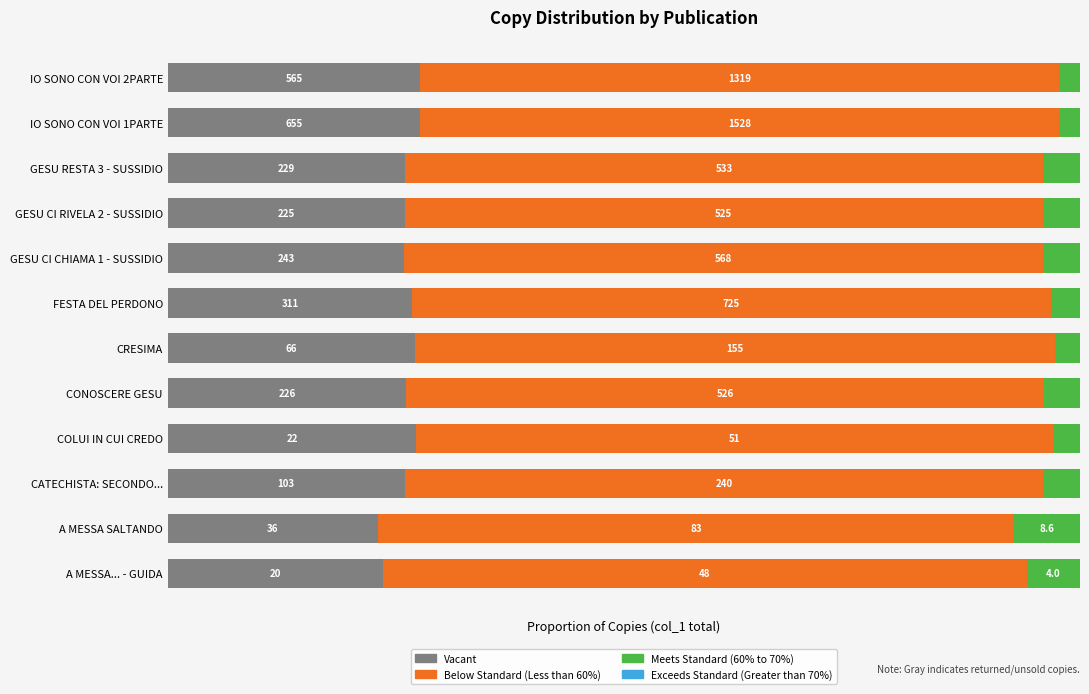

At how many categories does at least one series exceed 0?

12